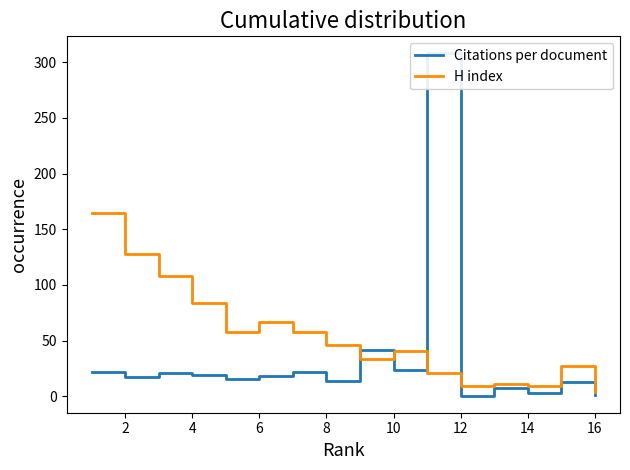

At which category does H index reach its first local peak?

6